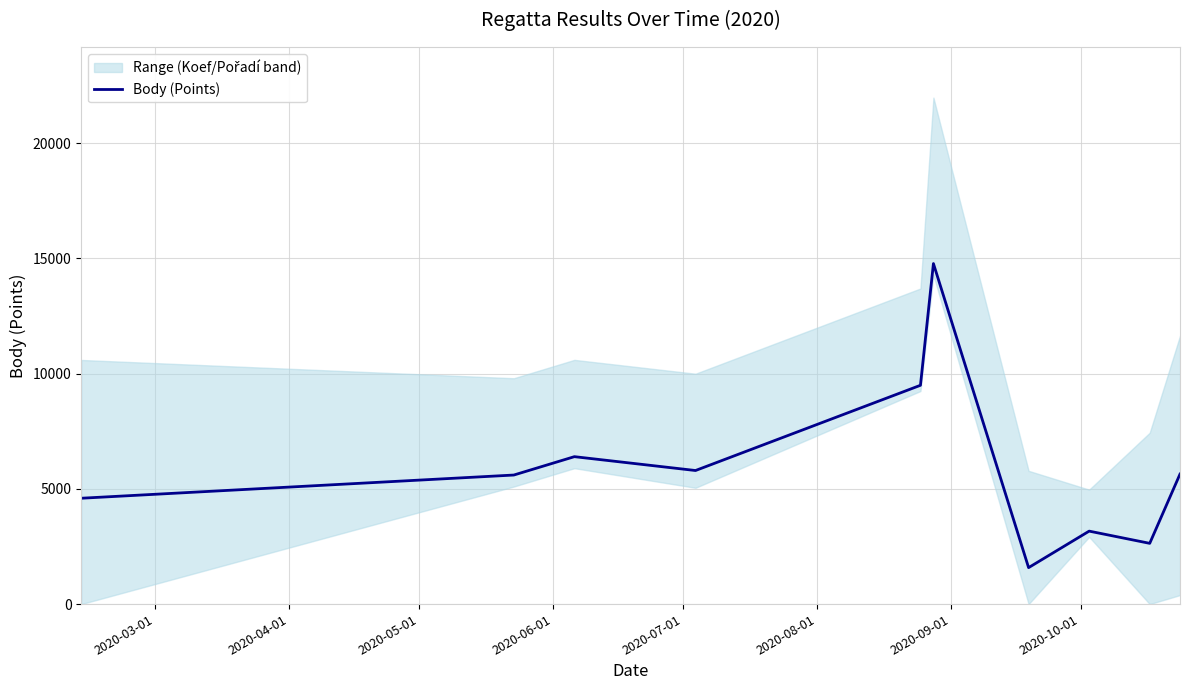

What is the highest value of the Body (Points) series?

14776